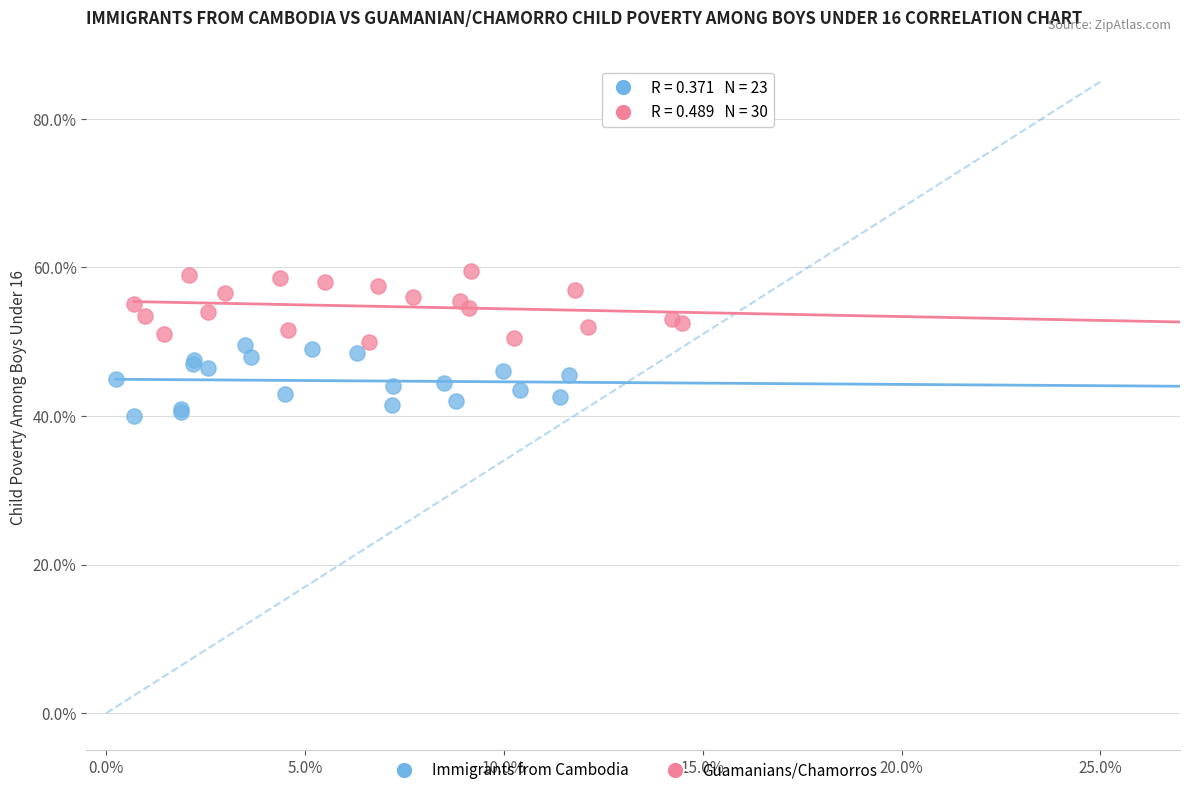

Which series reaches the minimum Y coordinate?

Immigrants from Cambodia